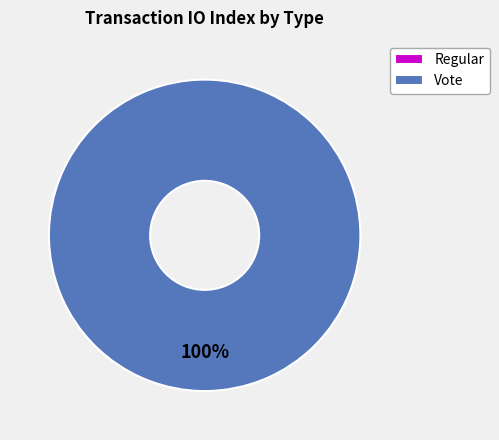

Is the sum of Regular and Vote greater than half?

Yes